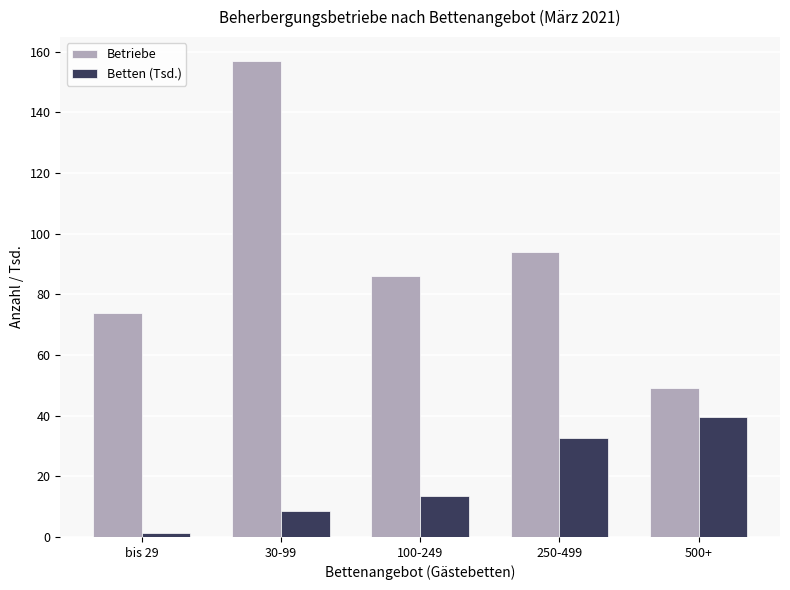

What is the label of the 2nd bar from the left?

30-99